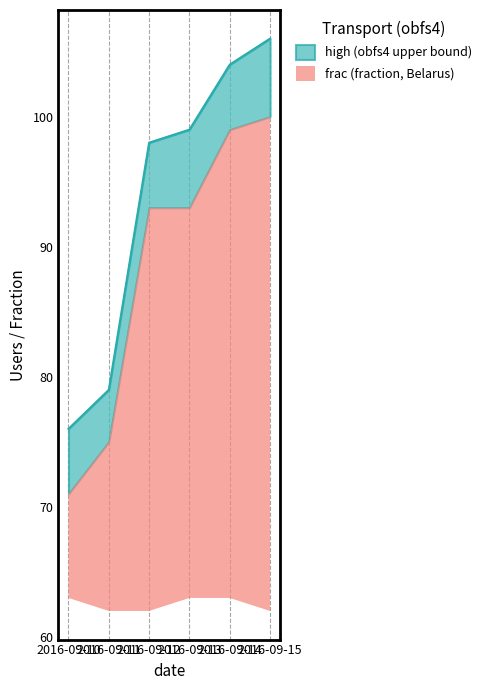

Reading left to right, extract all data points from this chart.

high: 2016-09-10=76	2016-09-11=79	2016-09-12=98	2016-09-13=99	2016-09-14=104	2016-09-15=106
frac: 2016-09-10=63	2016-09-11=62	2016-09-12=62	2016-09-13=63	2016-09-14=63	2016-09-15=62